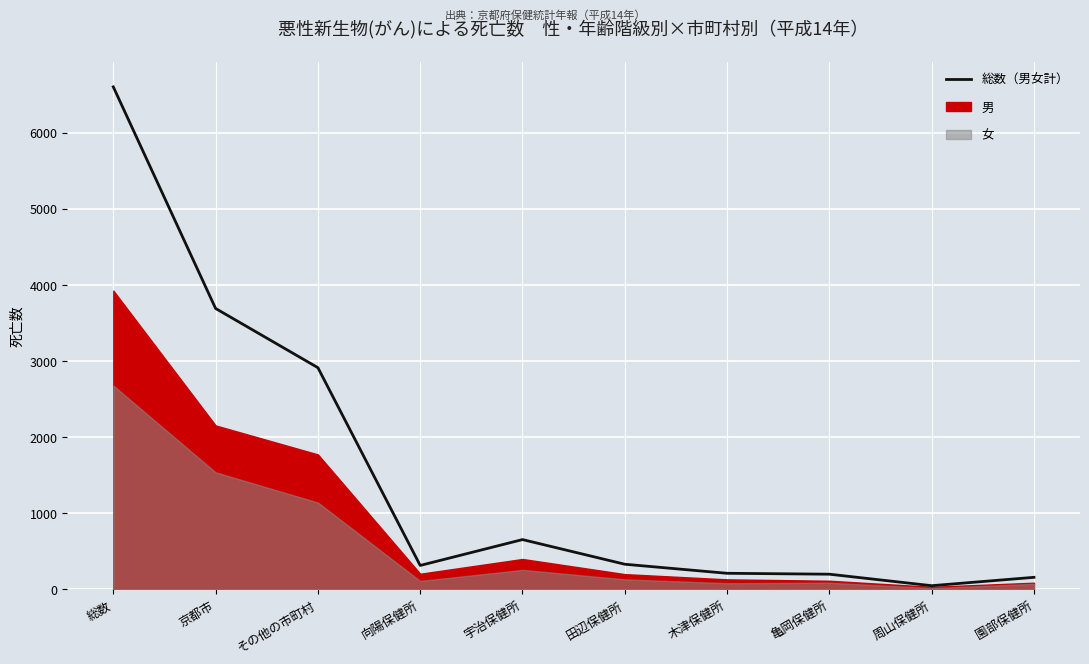

Reading left to right, transcribe all the data shown in this chart.

6602	3690	2912	313	653	329	210	198	47	157